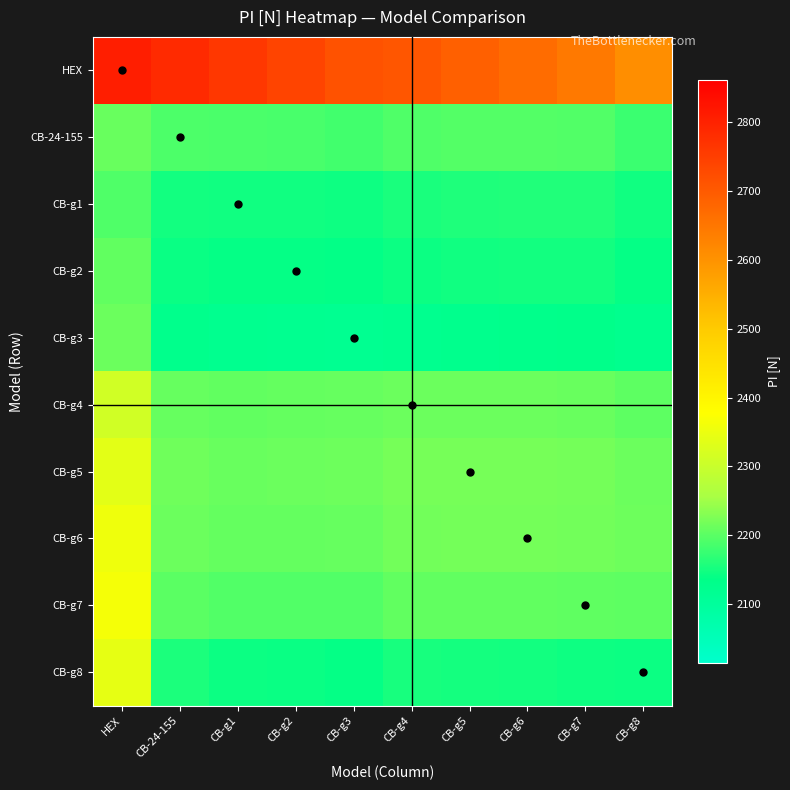

Which label corresponds to the largest value in the chart?

HEX